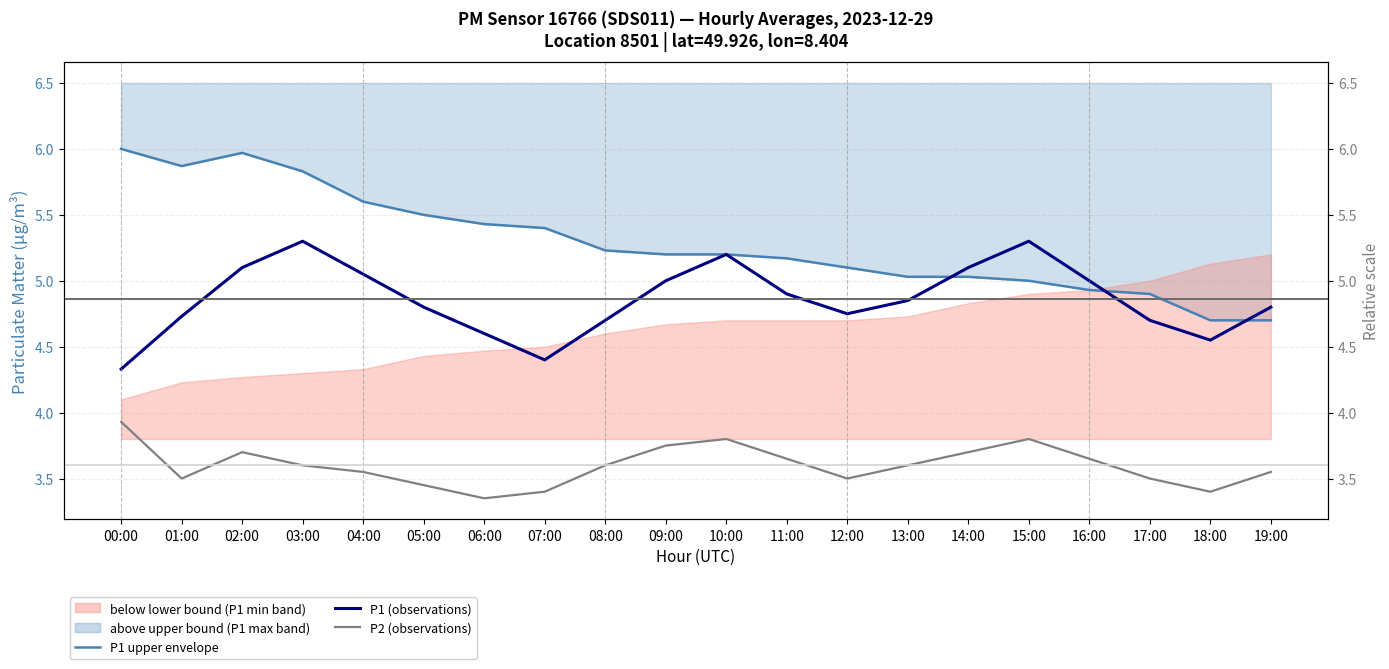

Rank the series at 11:00 from highest to lowest value.

P1 upper envelope, P1 (observations), P2 (observations)